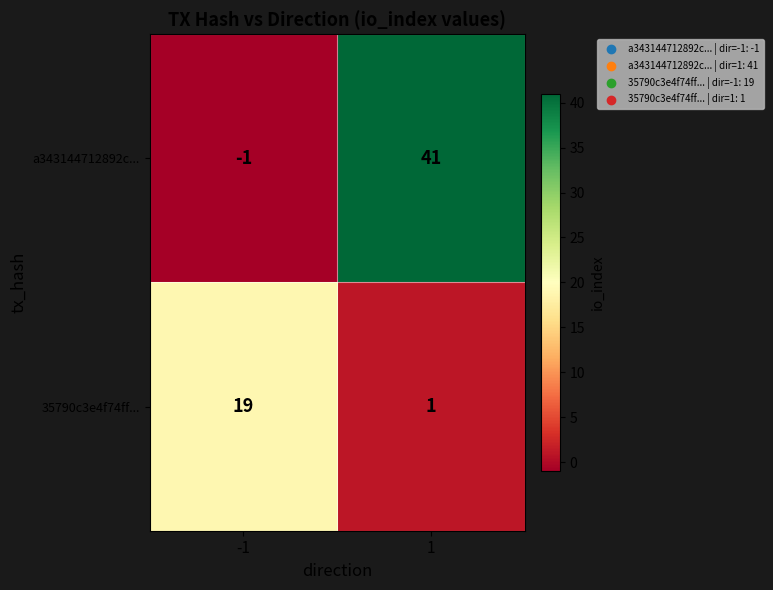

What is the minimum value shown in the chart?

-1